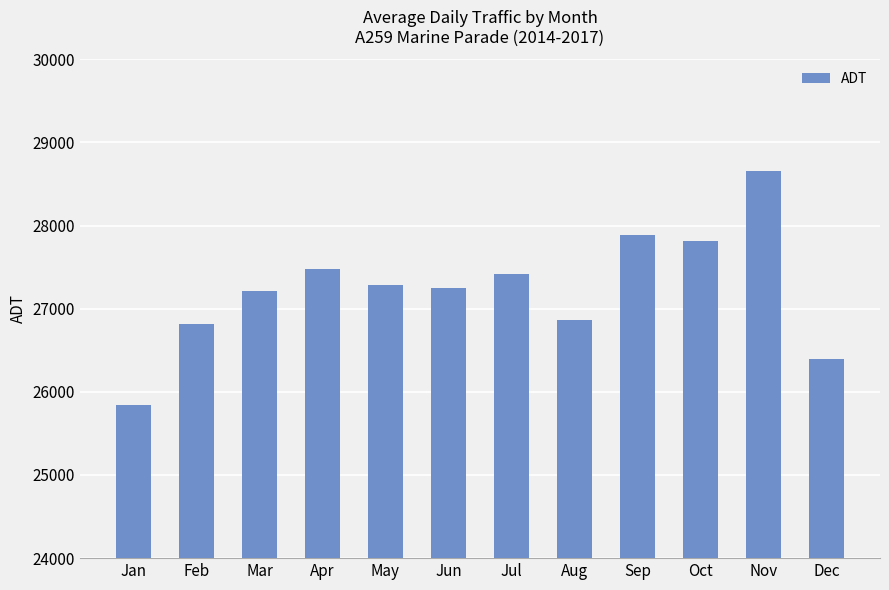

What is the ratio of the value at Mar to the value at Dec?

1.0